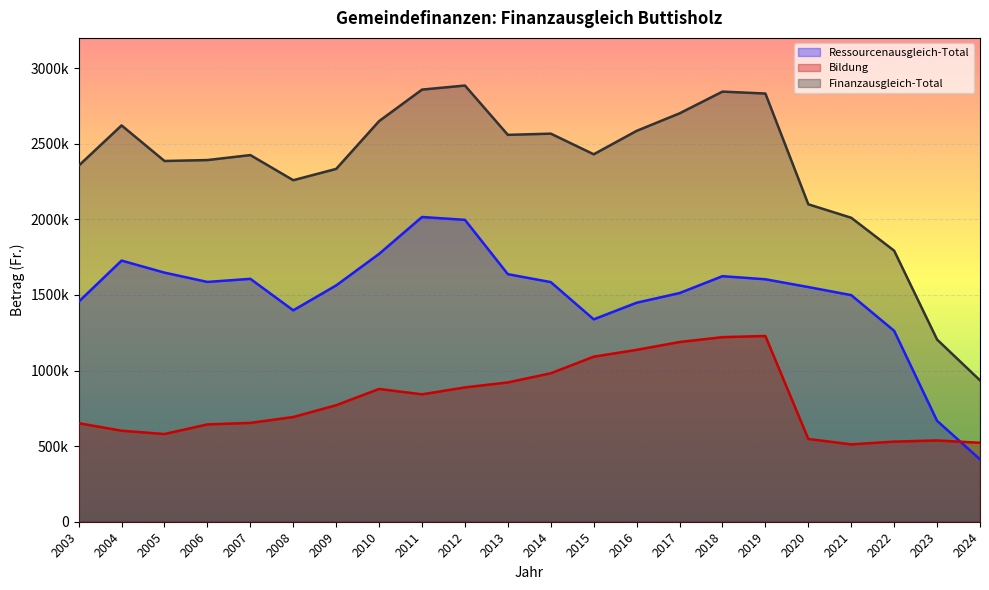

Where is Bildung nearest to the value 870070?

2010